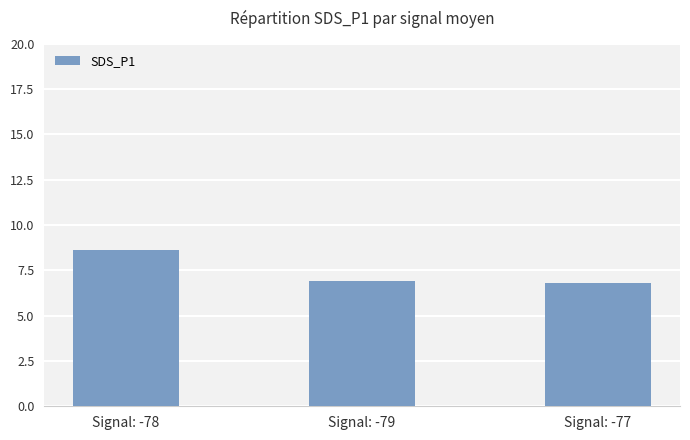

Is it true that the value at Signal: -78 is 8.6?

True